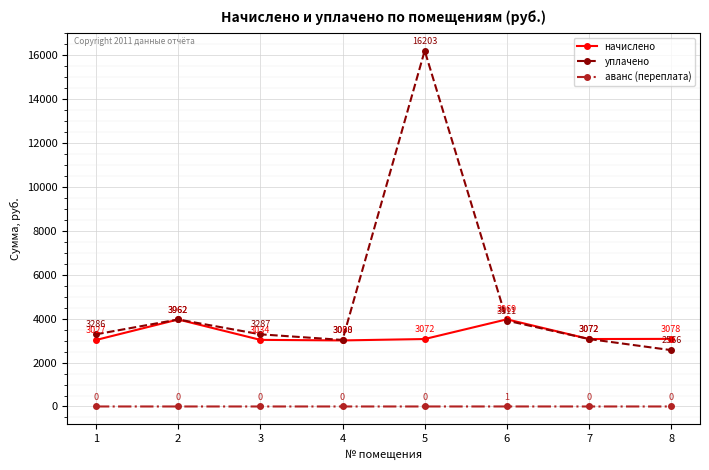

Does the chart display data point markers on the line(s)?

Yes